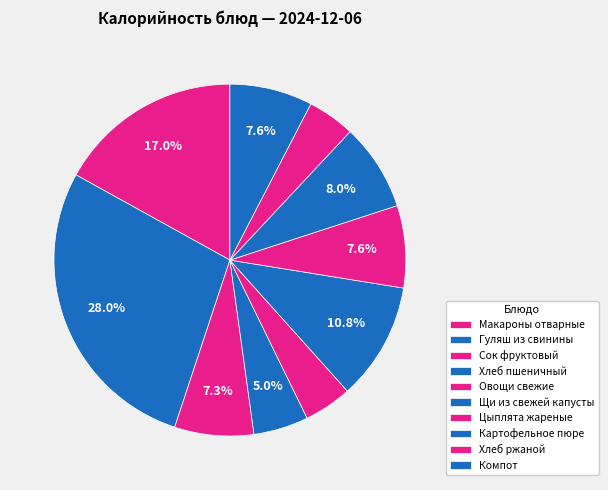

Combined, what portion of the pie is Картофельное пюре and Сок фруктовый?

15.3%